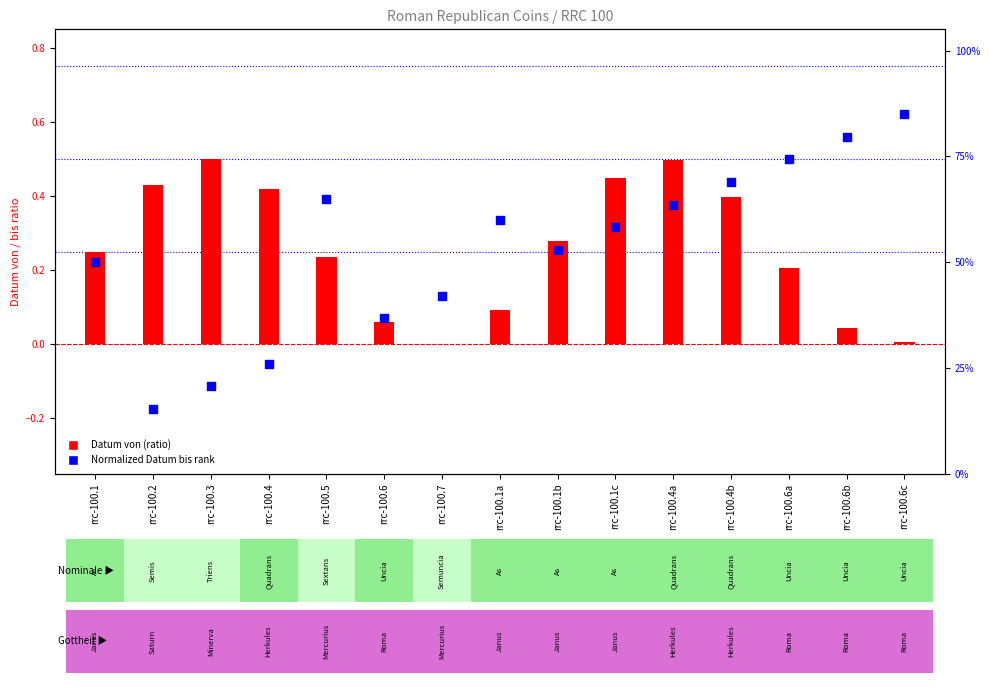

At how many categories does at least one series exceed 0?

15